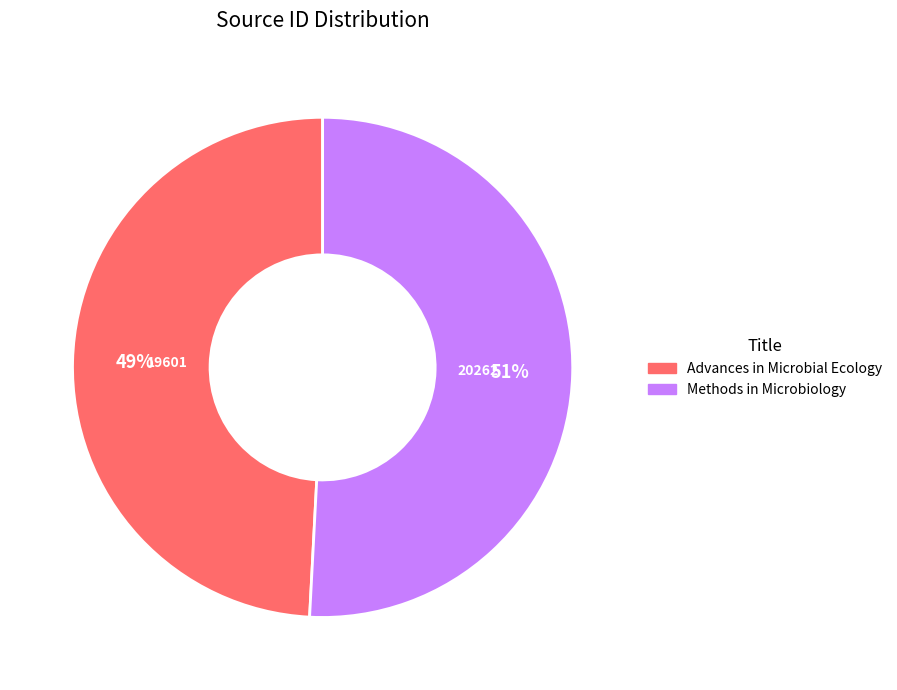

Combined, do Methods in Microbiology and Advances in Microbial Ecology account for over 50%?

Yes